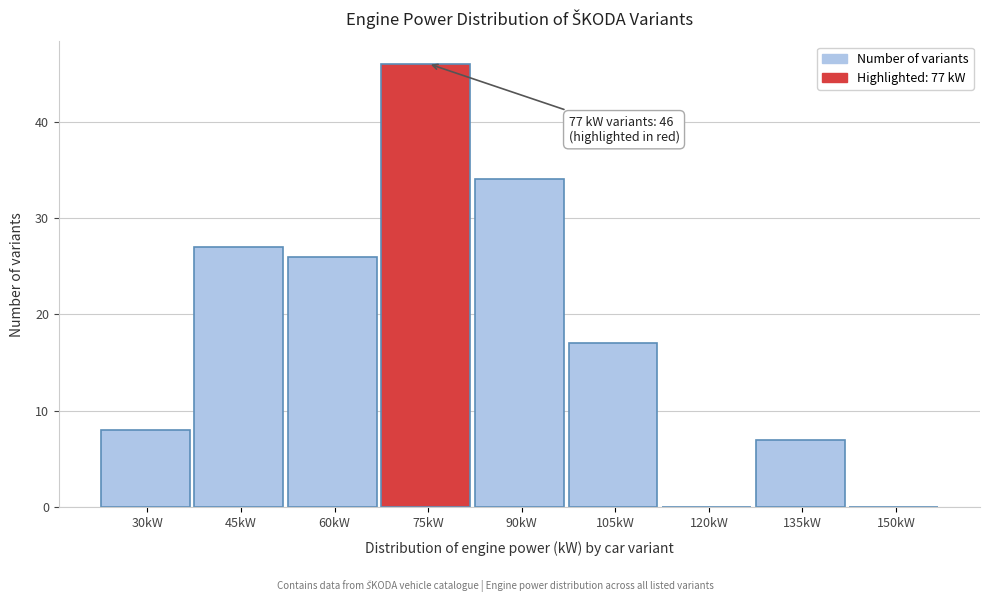

Reading left to right, transcribe all the data shown in this chart.

30kW=8	45kW=27	60kW=26	75kW=46	90kW=34	105kW=17	120kW=0	135kW=7	150kW=0